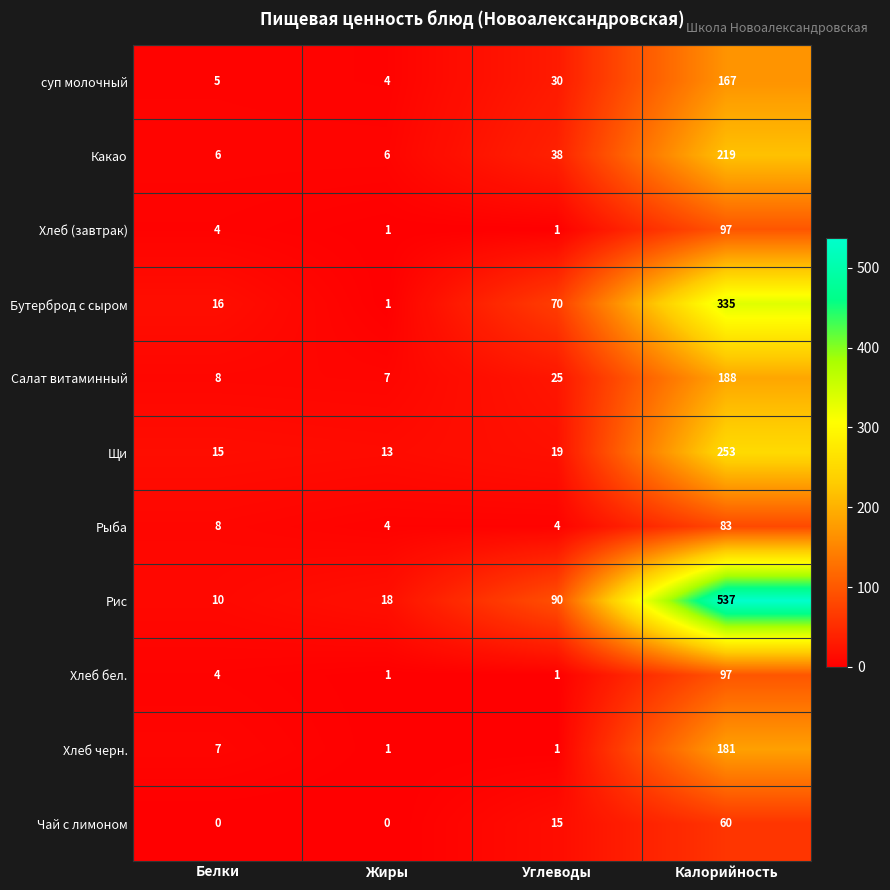

What is the approximate value of суп молочный at Углеводы, to the nearest 50?

50